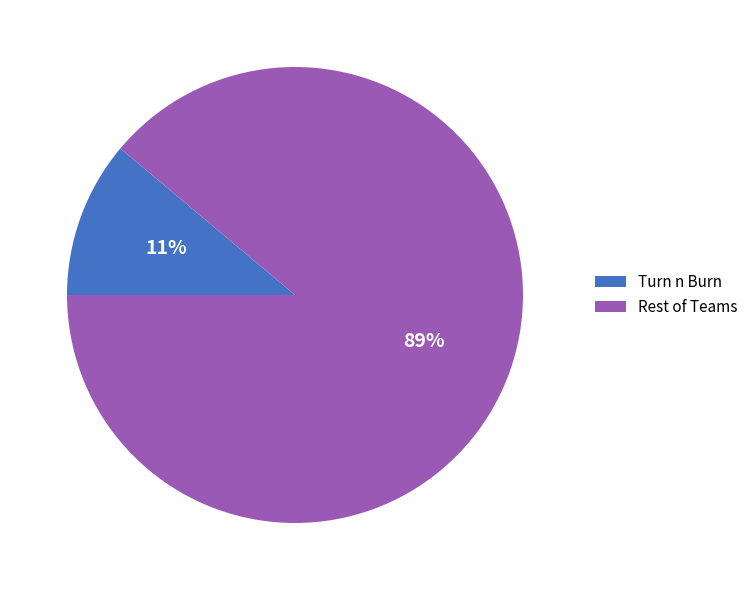

How many segments does this pie chart have?

2